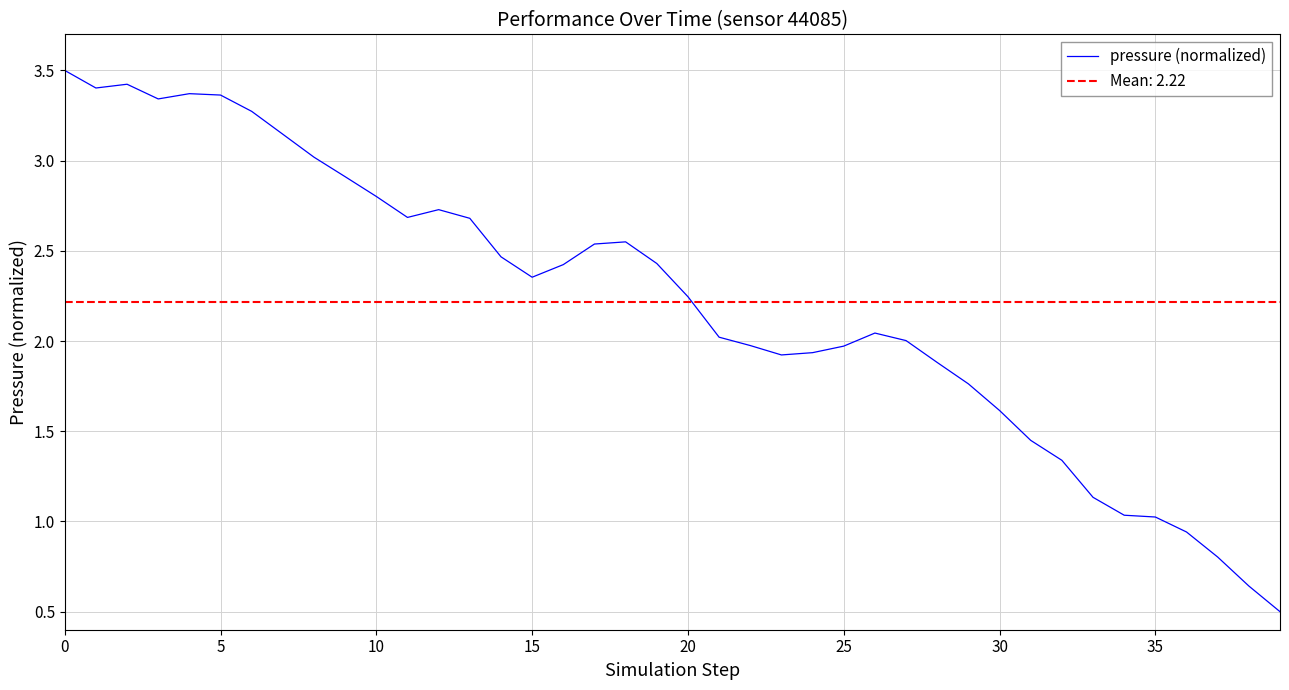

True or false: pressure (normalized) has a value of 1.5 at 5.

False